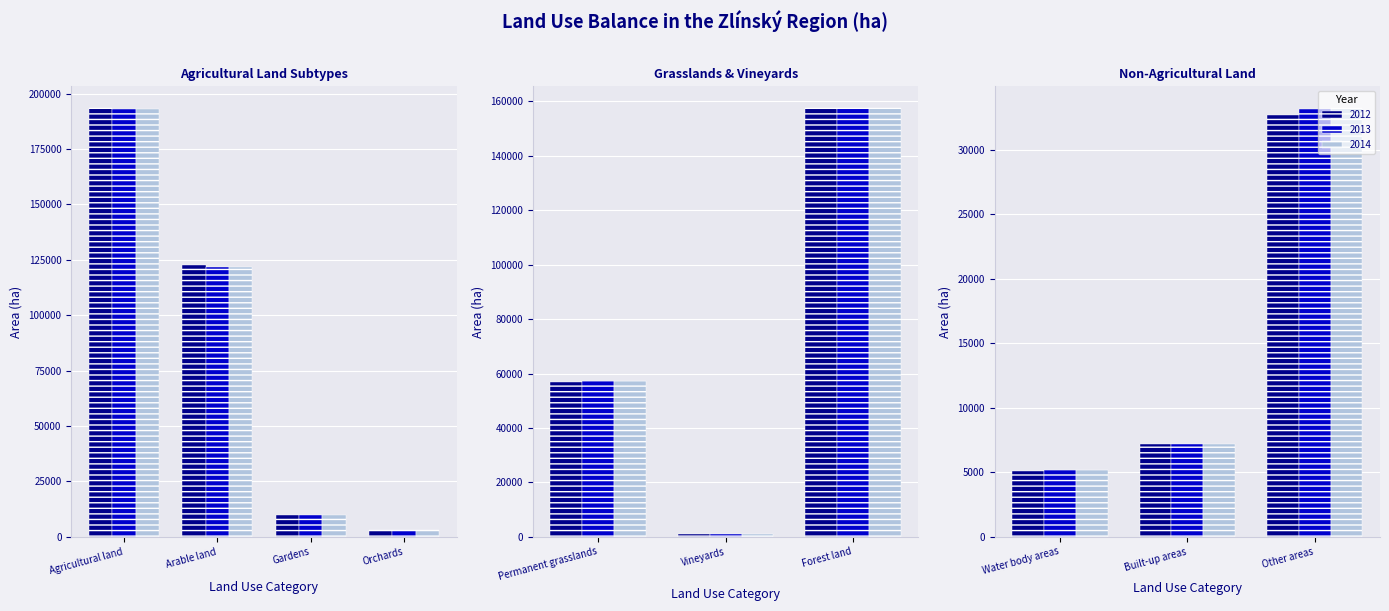

How many distinct data groups are displayed?

3